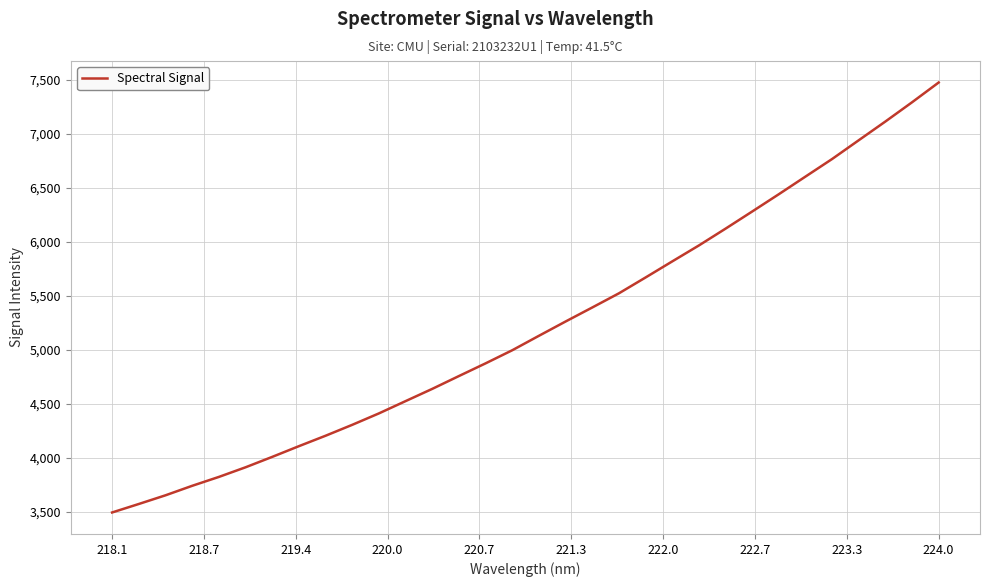

What is the maximum value shown in the chart?

7476.3